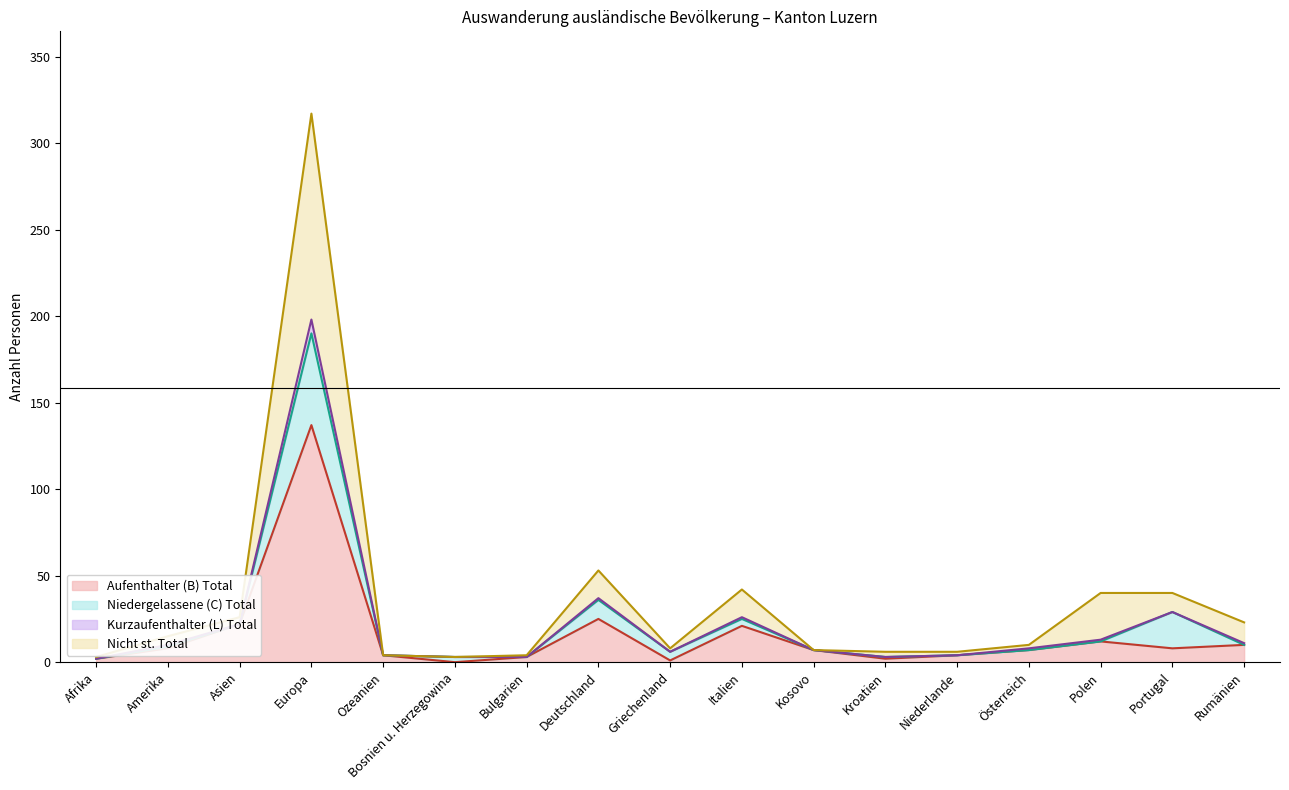

What is the maximum value shown in the chart?

317